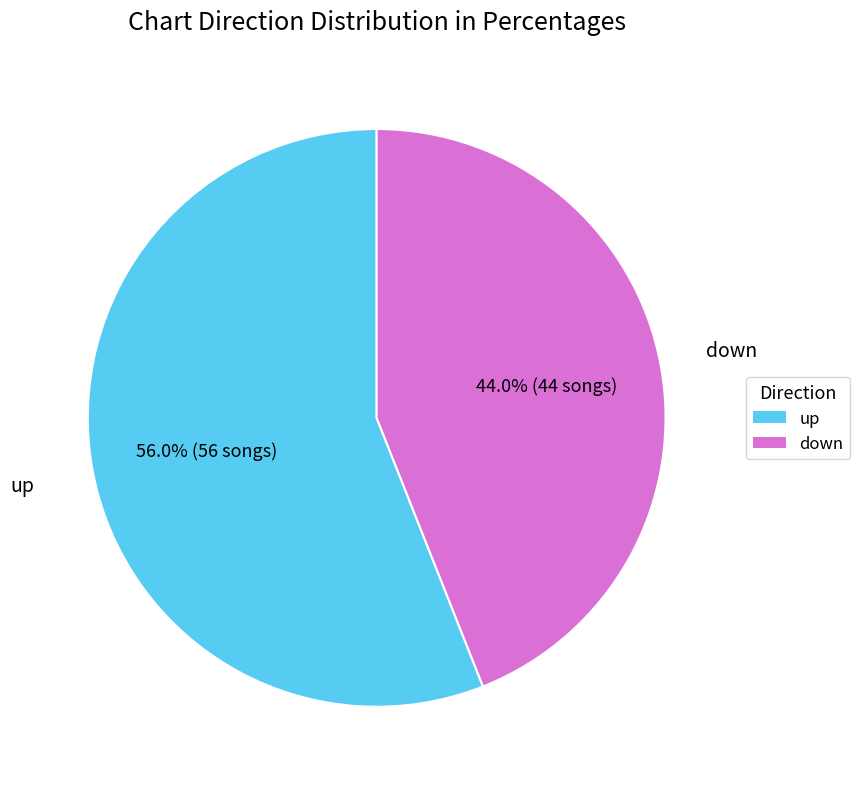

To the nearest percent, what is the difference between the largest and smallest slice percentages?

12%